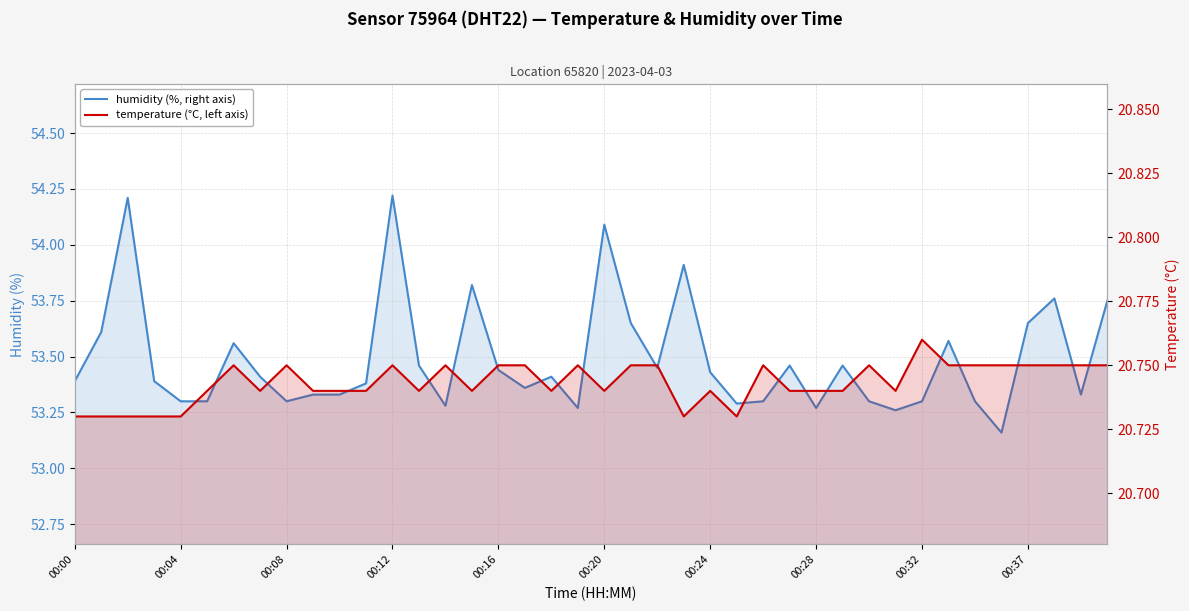

What is the minimum value for temperature (°C, left axis)?

20.7